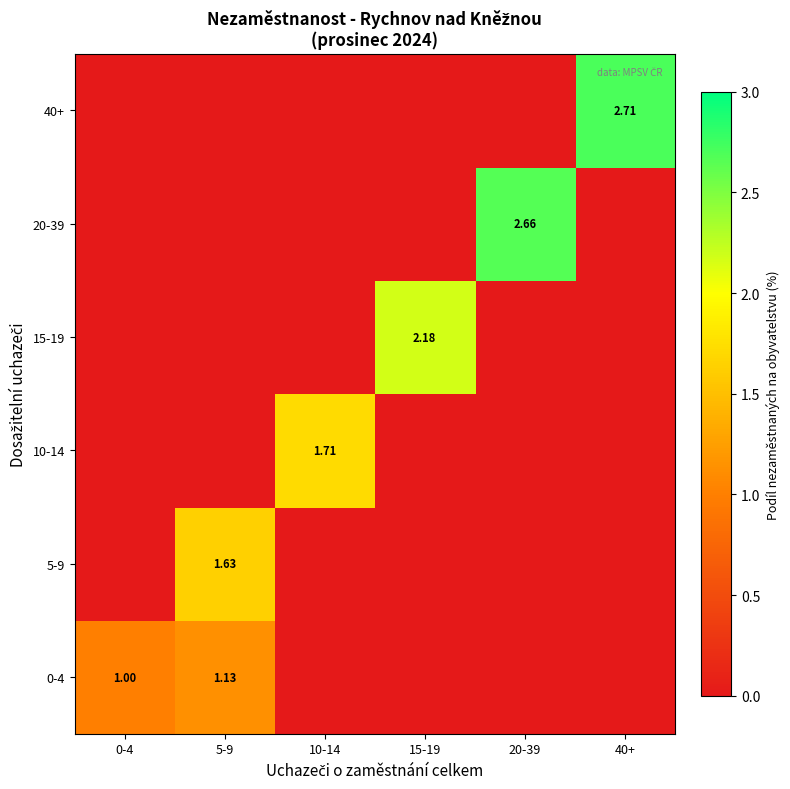

Is the value of 10-14 at 10-14 greater than the value of 0-4 at 0-4?

Yes